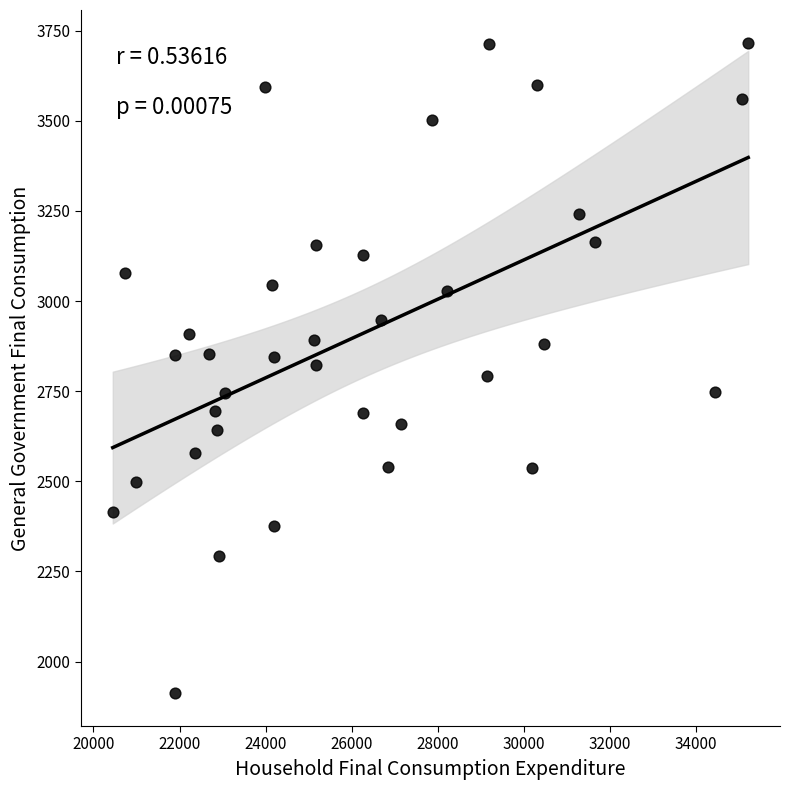

What is the range of X values (max minus min)?

14764.8